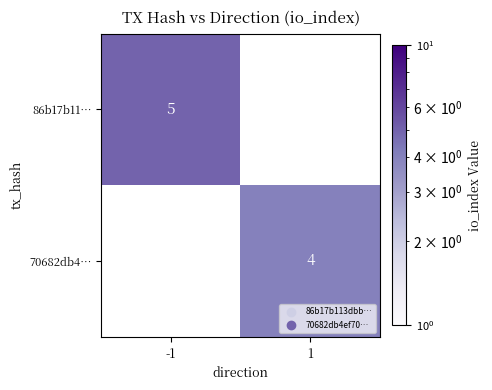

Is the value of 70682db4… at 1 greater than the value of 86b17b11… at -1?

No